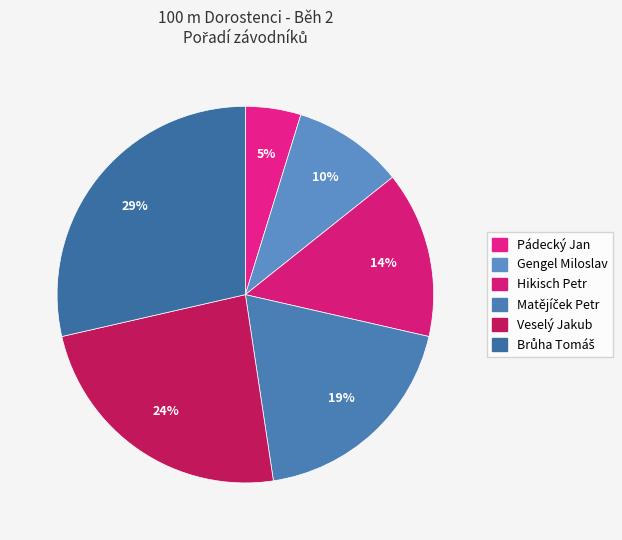

How many segments does this pie chart have?

6